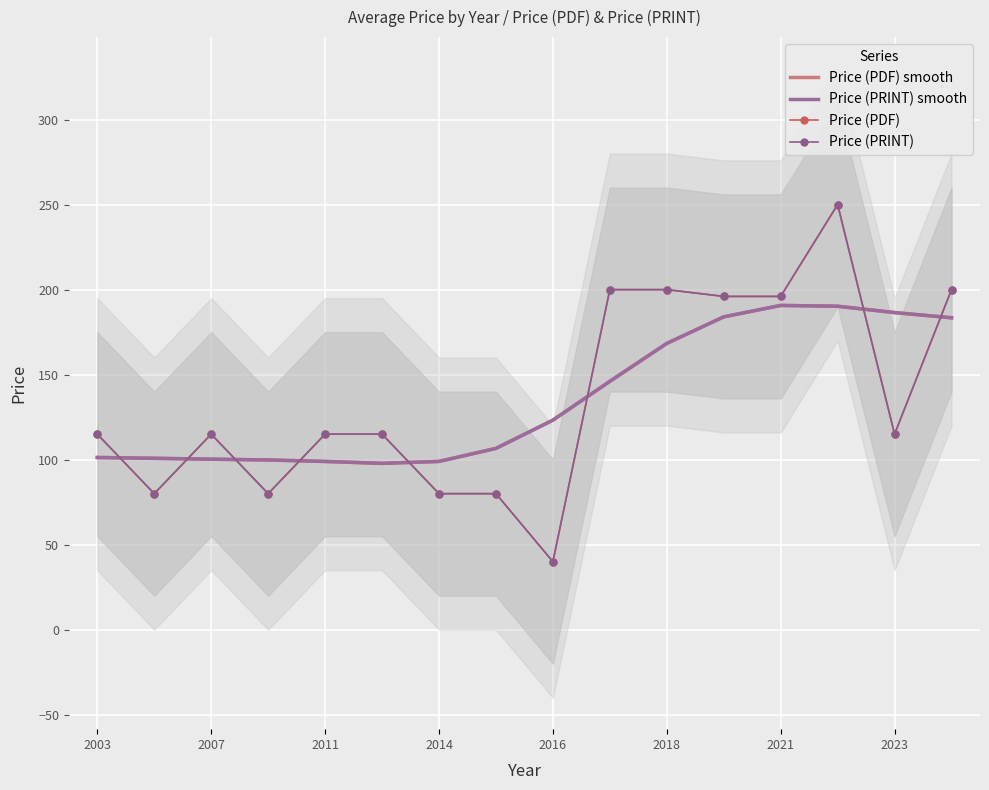

What value does the Price (PDF) smooth series have at 2023?

186.5